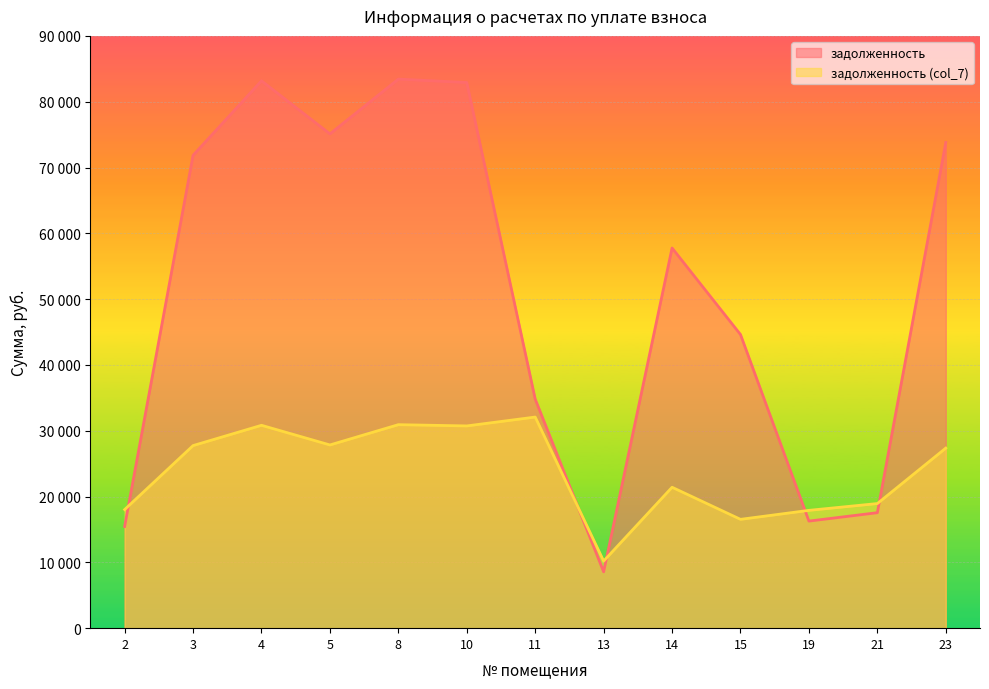

List the series in order of their peak value, highest first.

задолженность, задолженность (col_7)